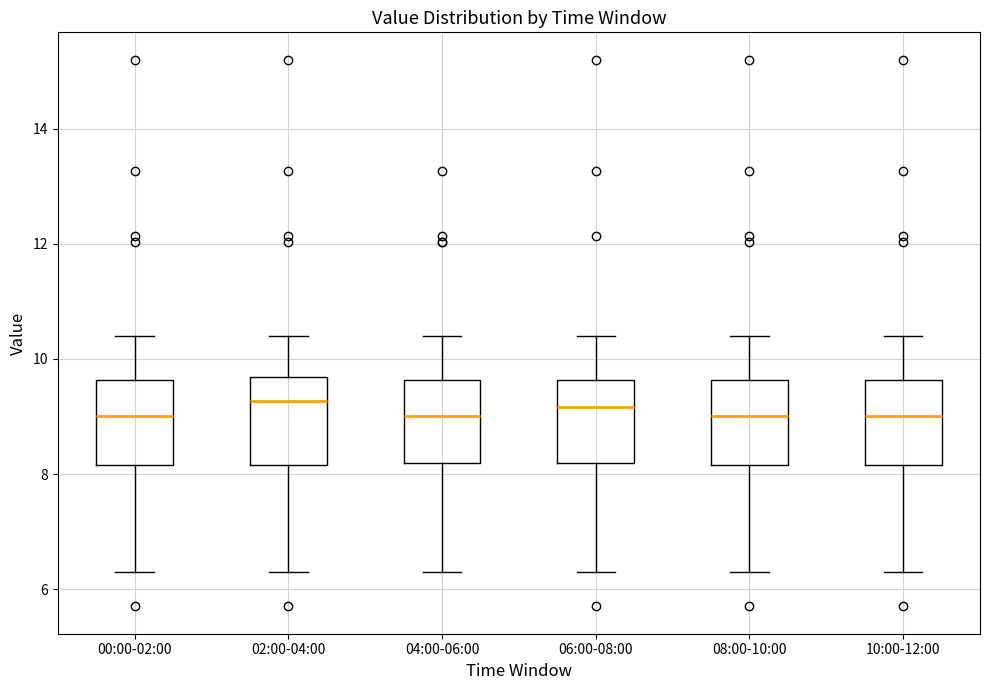

Where does the median line of the box for 00:00-02:00 sit on the y-axis? The values are not printed on the chart, so give them approximately, as read against the axis.

9.0